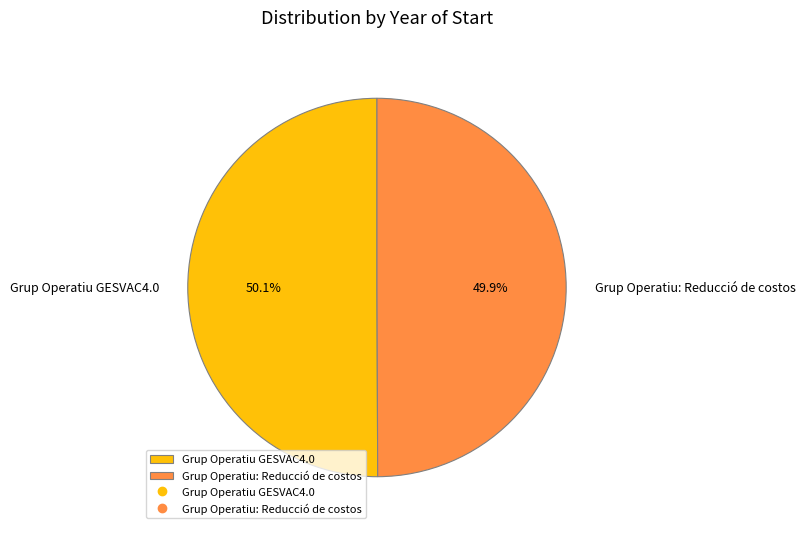

Is there any slice that represents more than half of the pie?

Yes